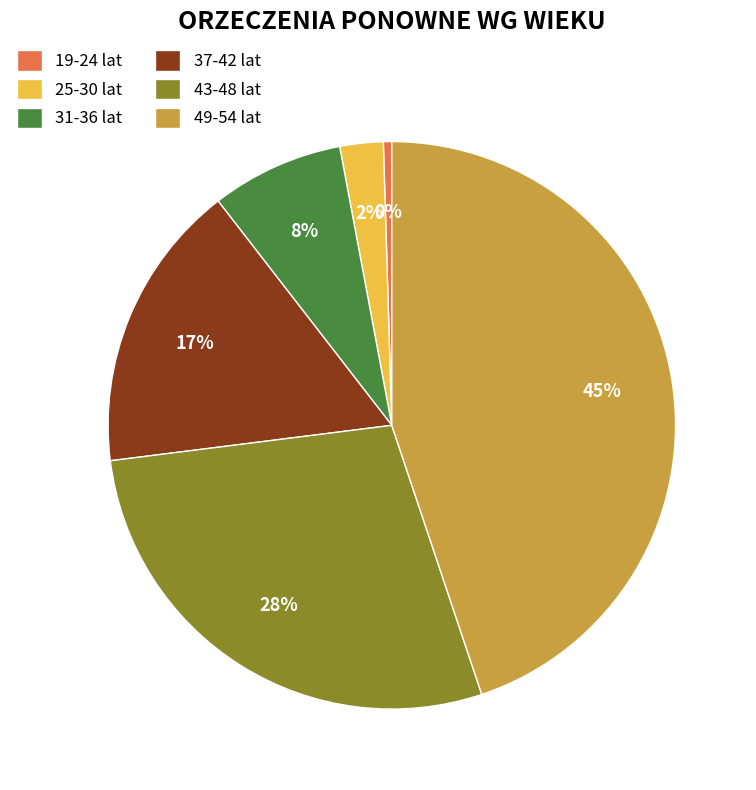

Which has a higher value, 43-48 lat or 49-54 lat?

49-54 lat